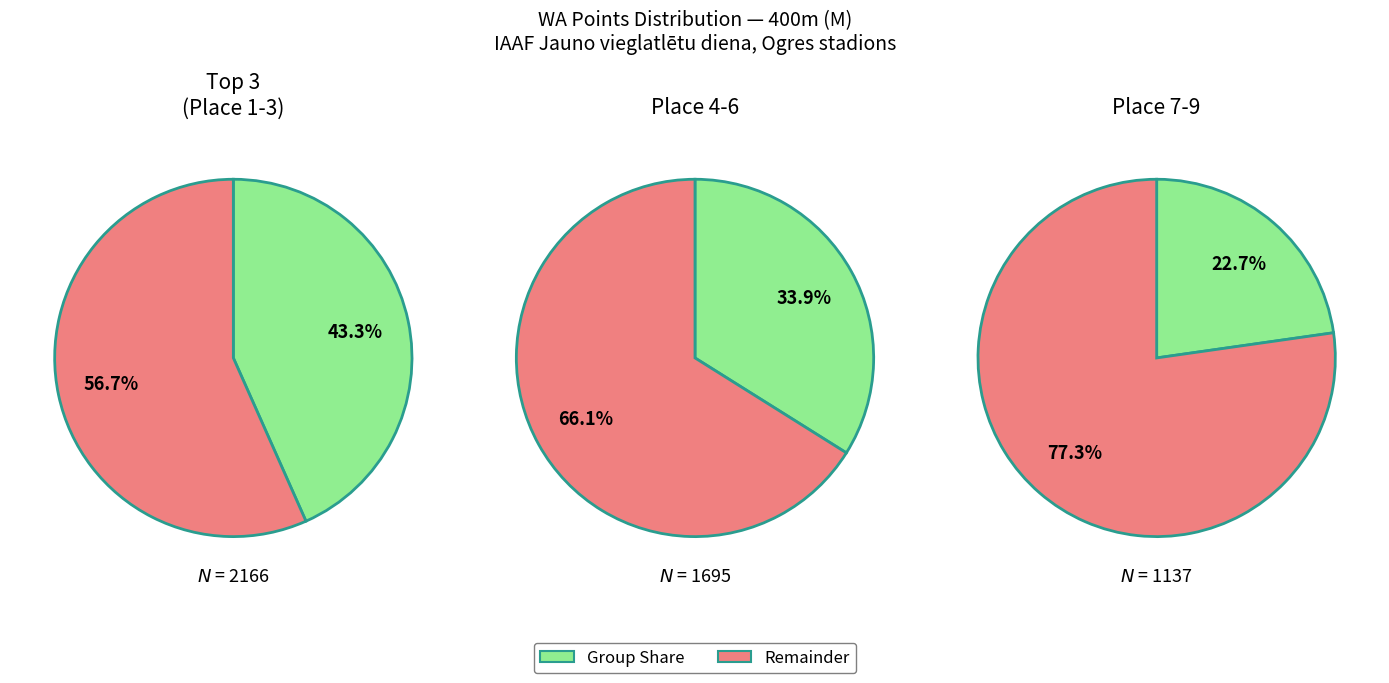

Is it true that Aleksejs Lavrenovs is 1% of the pie?

False